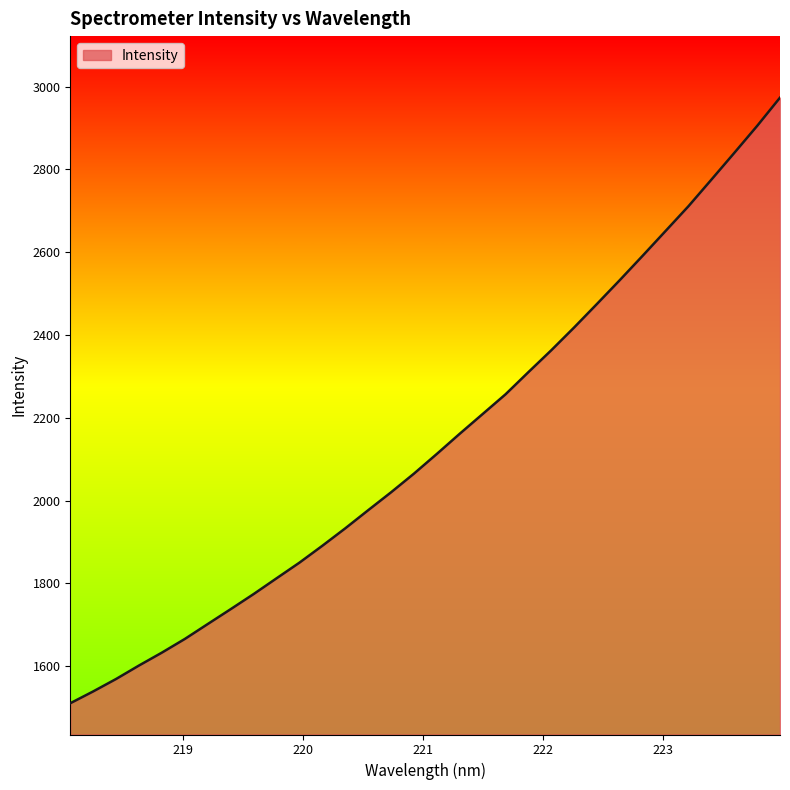

What is the smallest value displayed?

1510.2